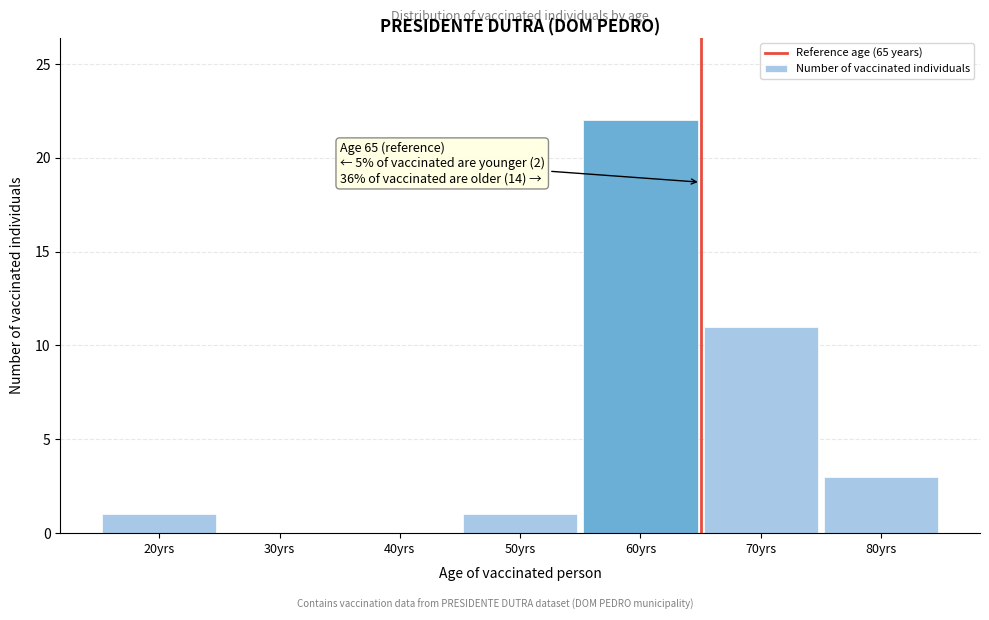

Reading left to right, extract all data points from this chart.

20yrs=1	30yrs=0	40yrs=0	50yrs=1	60yrs=22	70yrs=11	80yrs=3